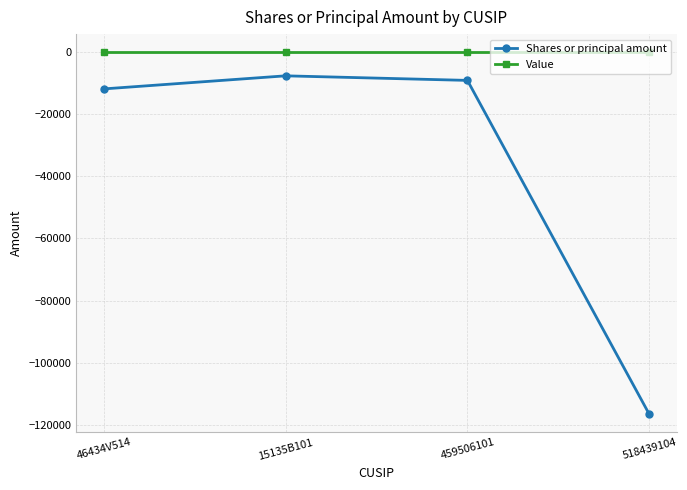

What is the label of the 1st point from the left?

46434V514